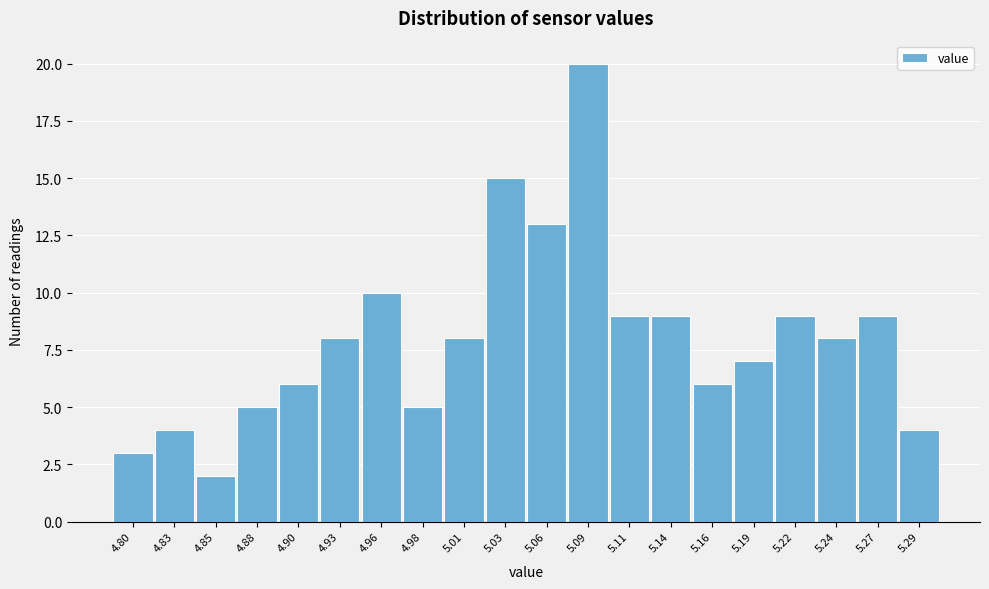

Reading right to left, what are all the values shown in this chart?

5.29=4	5.27=9	5.24=8	5.22=9	5.19=7	5.16=6	5.14=9	5.11=9	5.09=20	5.06=13	5.03=15	5.01=8	4.98=5	4.96=10	4.93=8	4.90=6	4.88=5	4.85=2	4.83=4	4.80=3